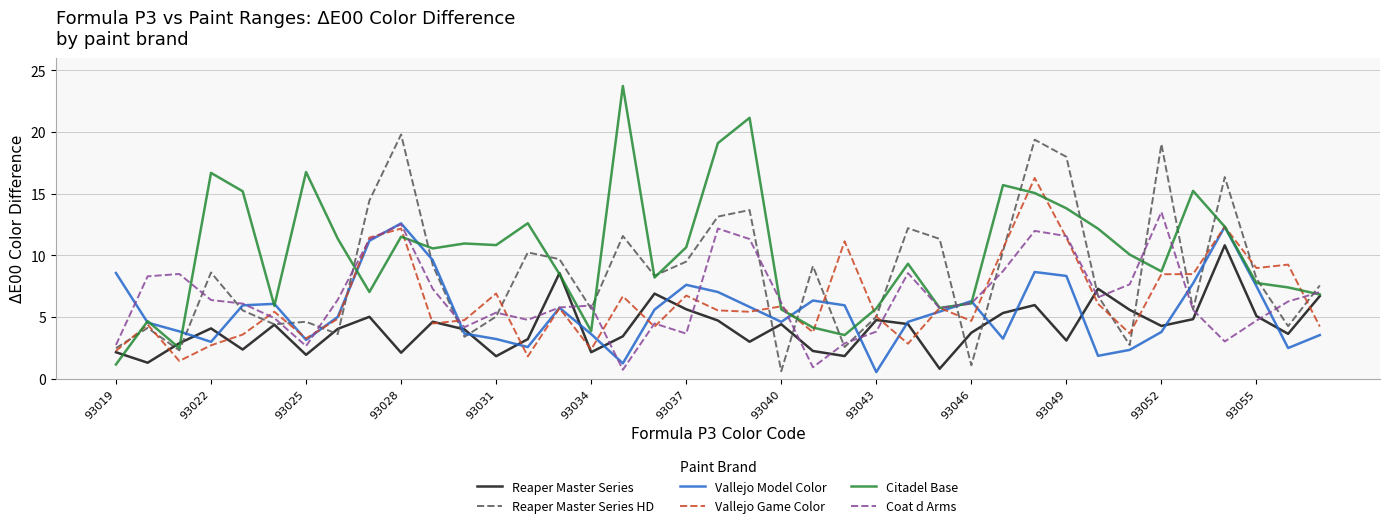

Is this an area chart (filled region under the line)?

No